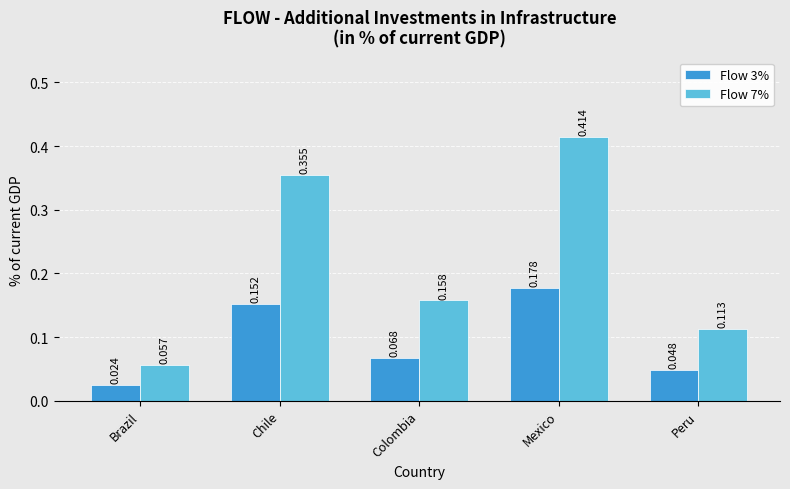

What position from the left is Mexico?

4